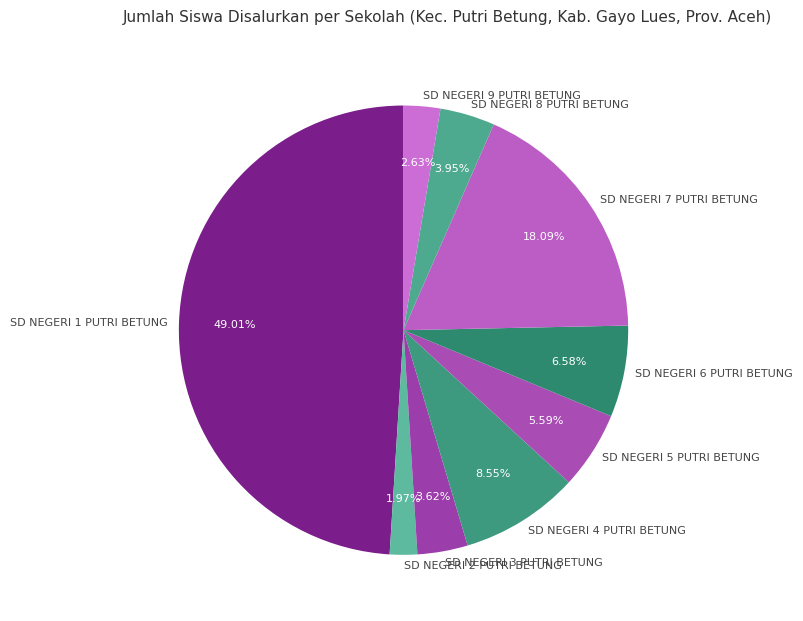

Is it true that SD NEGERI 3 PUTRI BETUNG is 4% of the pie?

True